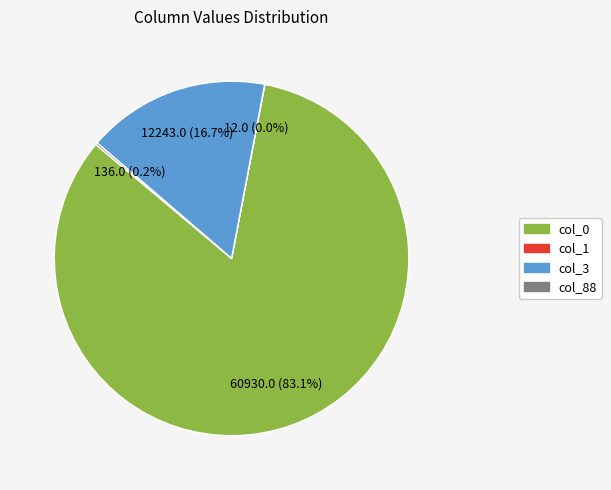

Which category has the biggest portion of the pie?

col_0